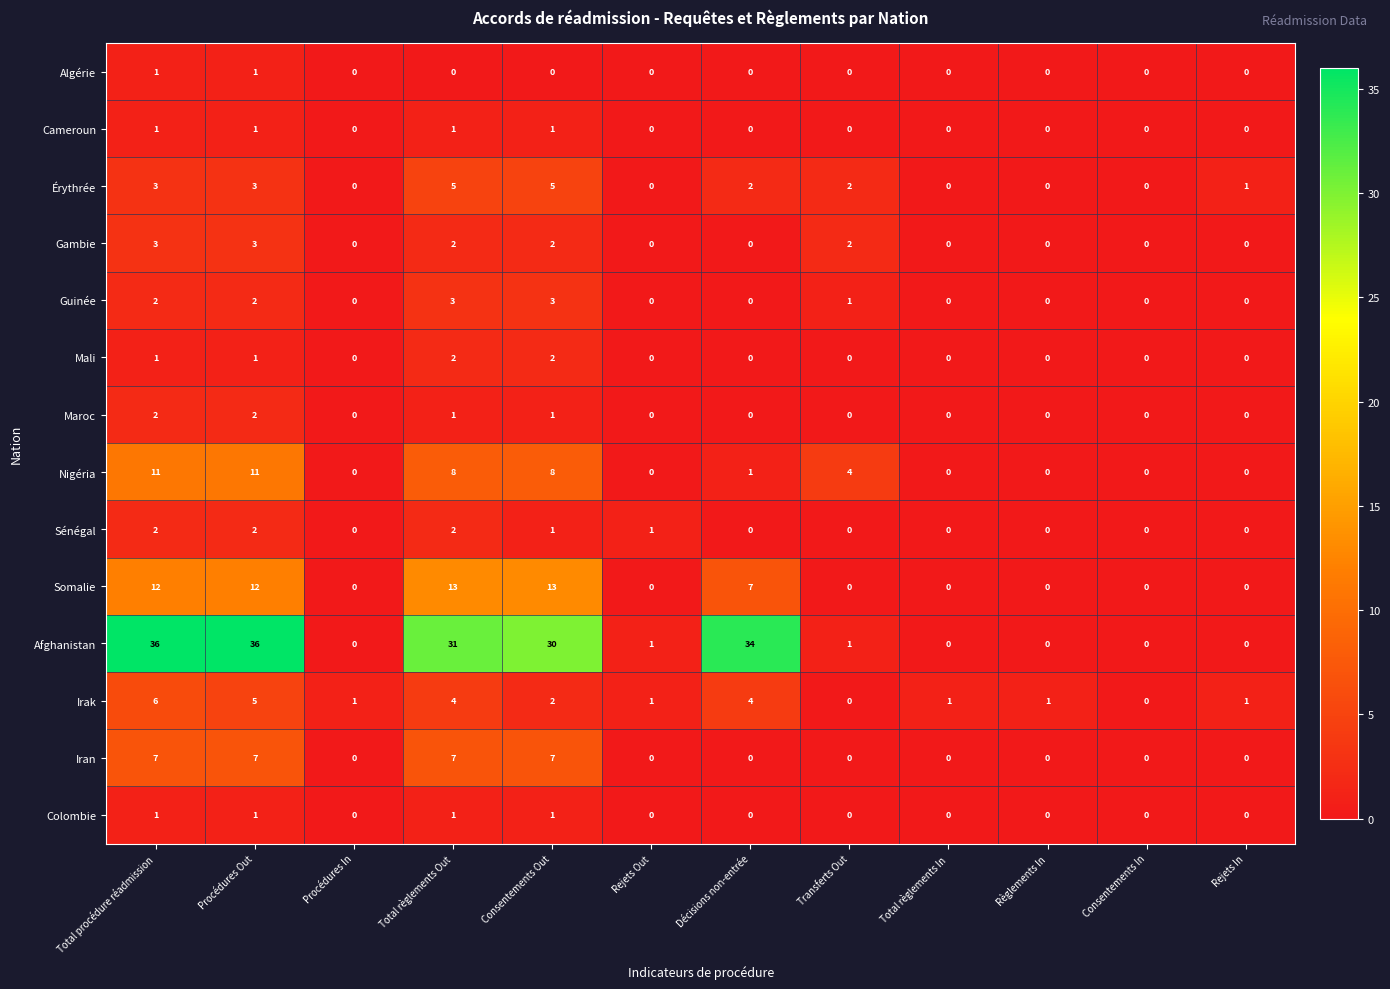

How many Gambie values are between 0 and 2?

10